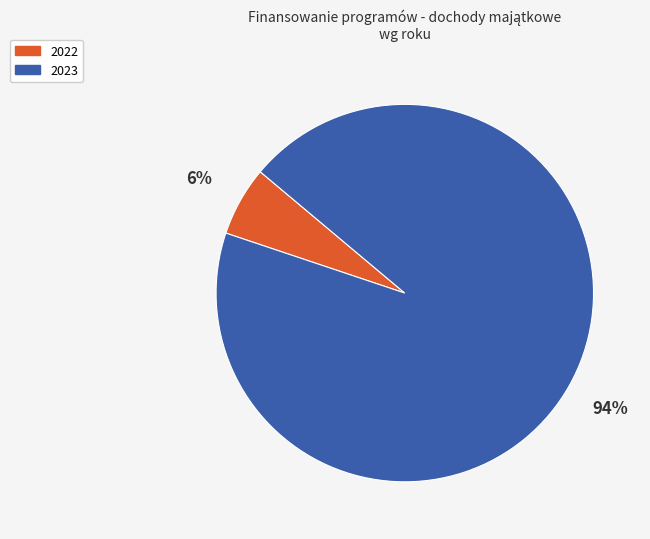

How many segments does this pie chart have?

2